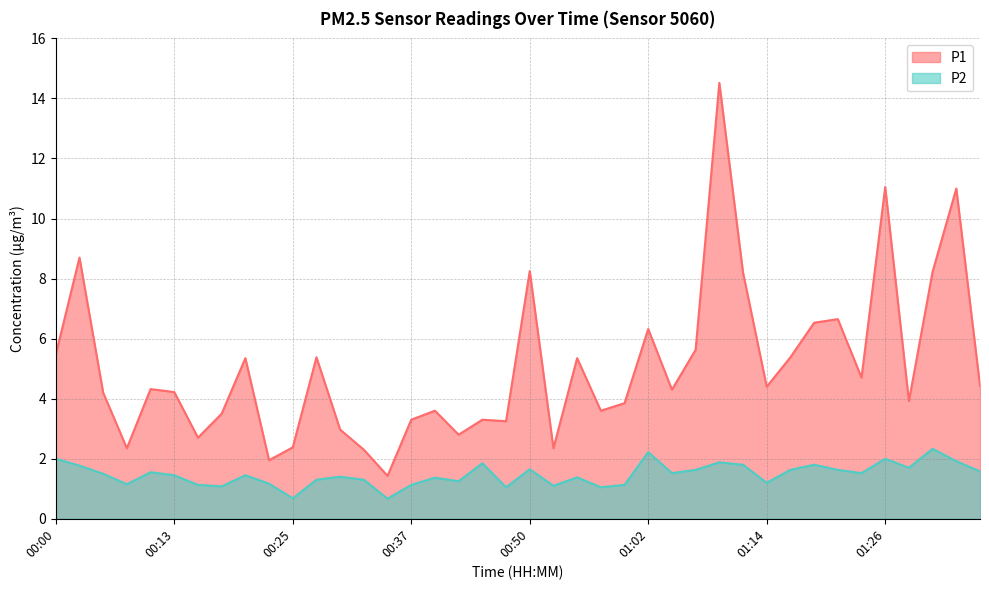

Between 01:26 and 00:40, which is larger?

01:26